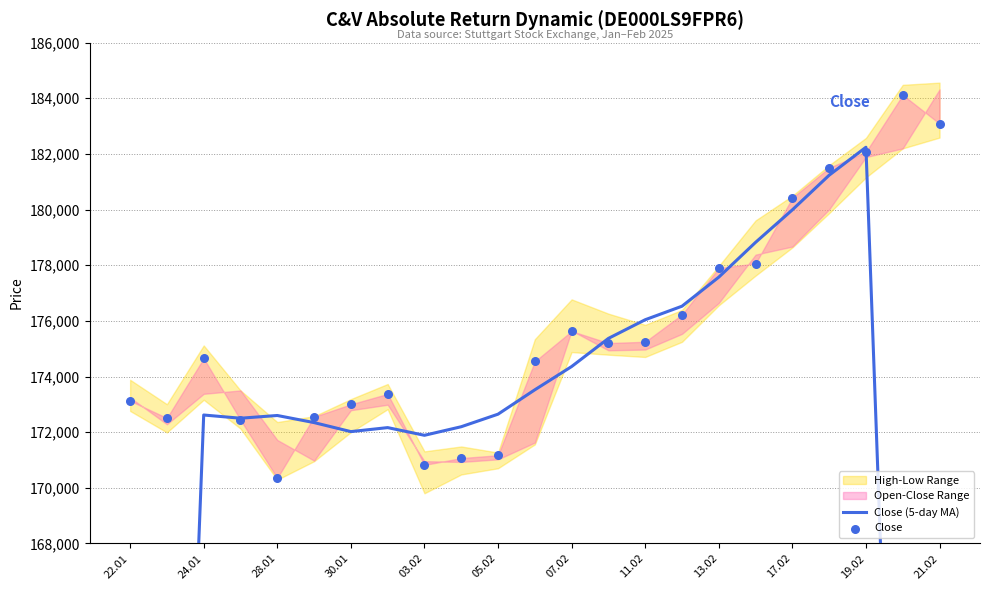

Which series contains the lowest Y value?

Close (5-day MA)